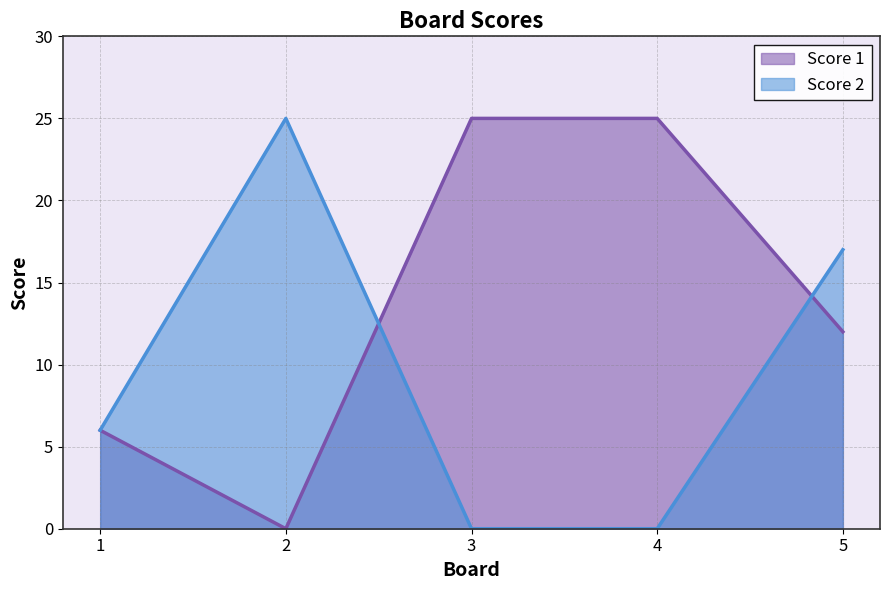

What is the sum of all Score 2 values?

48